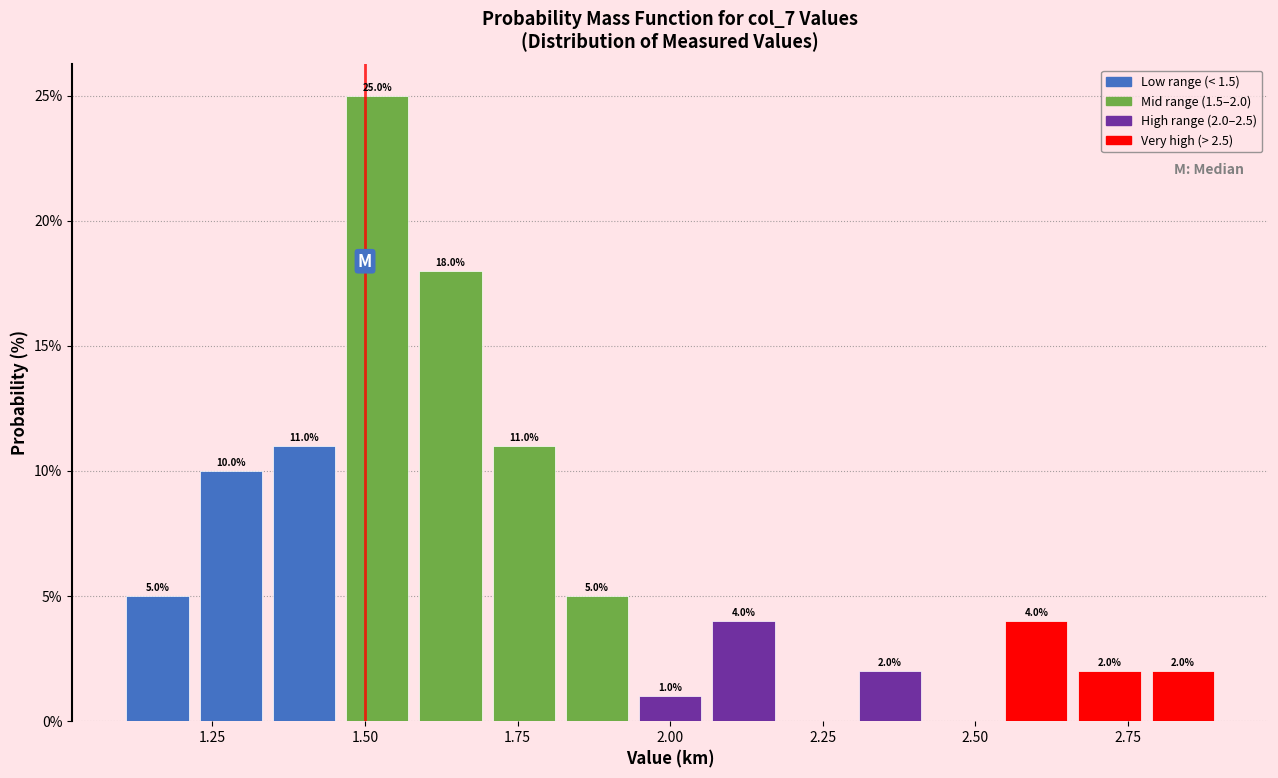

Around what value on the x-axis is the tallest bar? Give the approximate position of its centre, as read against the axis.

1.50